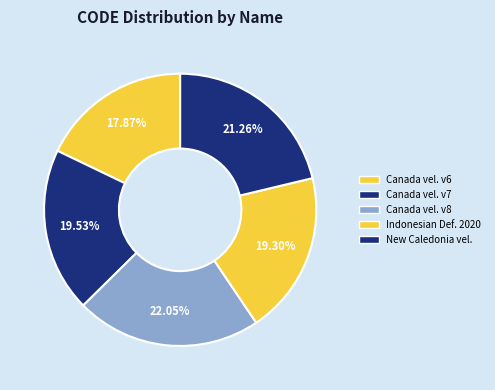

Which slice is the smallest?

Canada velocity grid v6